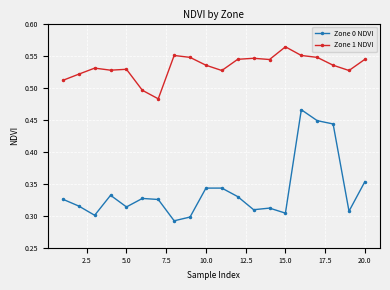

Which series has the widest spread of values?

Zone 0 NDVI